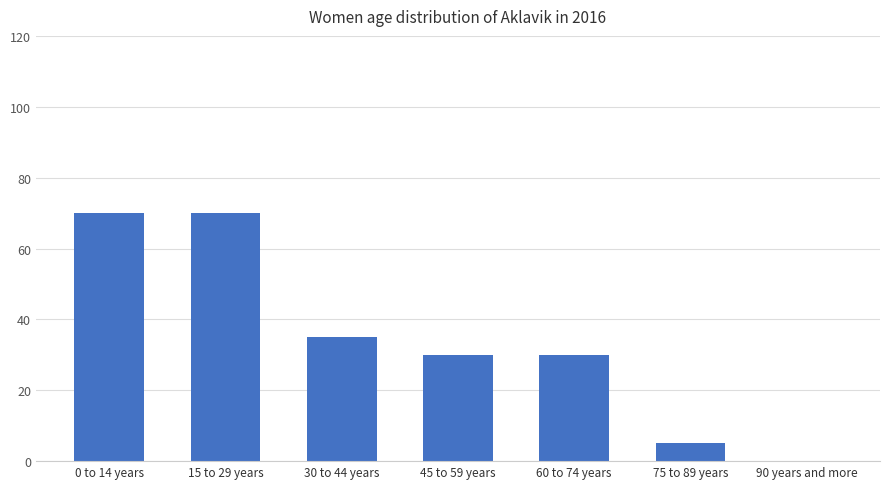

Reading left to right, transcribe all the data shown in this chart.

0 to 14 years=70	15 to 29 years=70	30 to 44 years=35	45 to 59 years=30	60 to 74 years=30	75 to 89 years=5	90 years and more=0